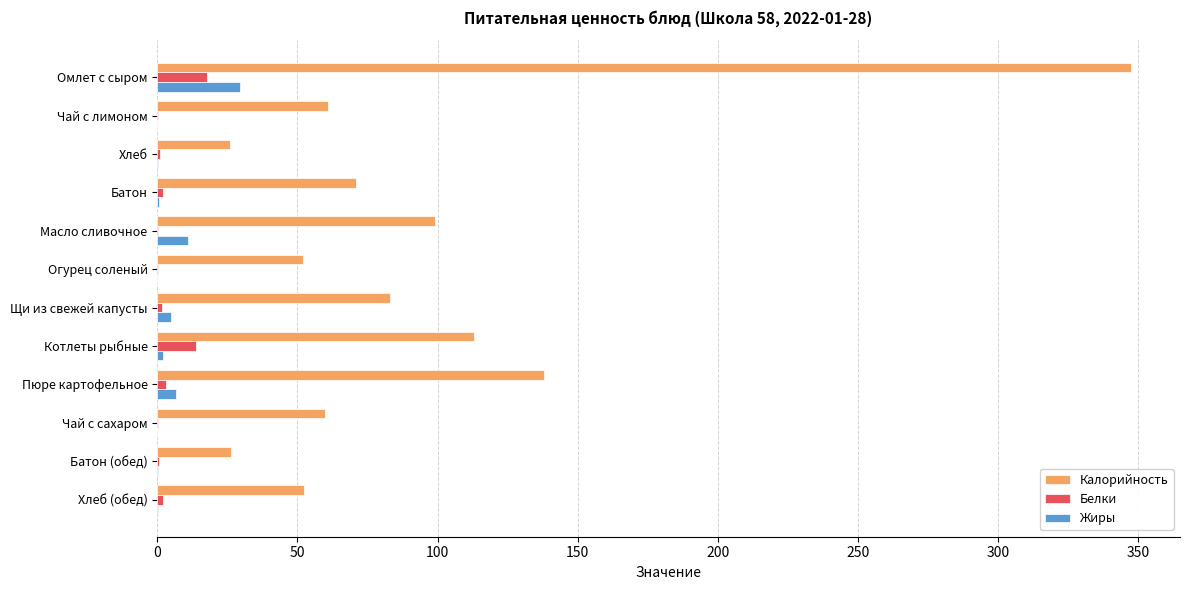

The Калорийность series shows 70.7 at Батон. True or false?

True